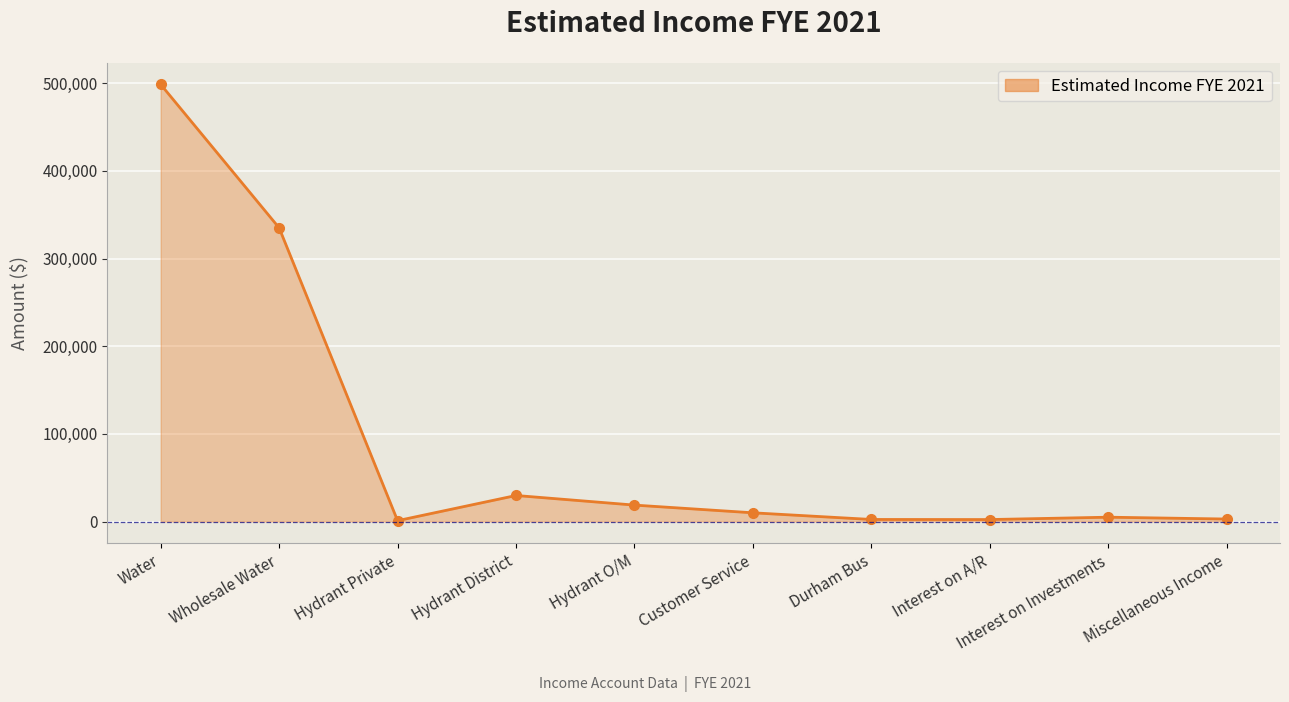

What is the label of the 7th point from the right?

Hydrant District